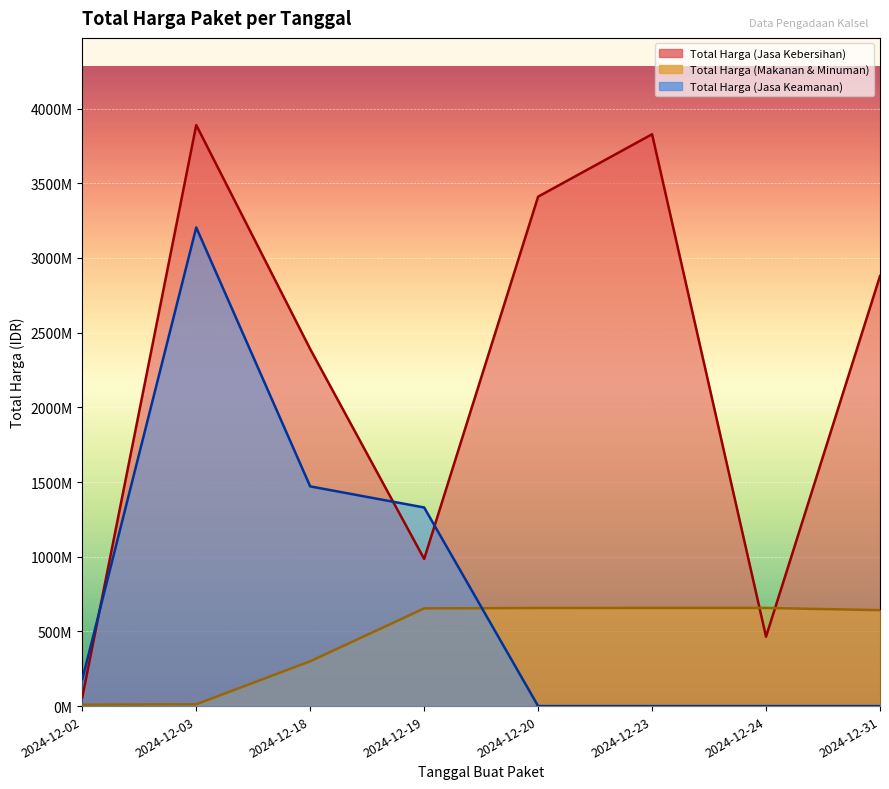

What is the sum of all Total Harga (Jasa Keamanan) values?

6181992000